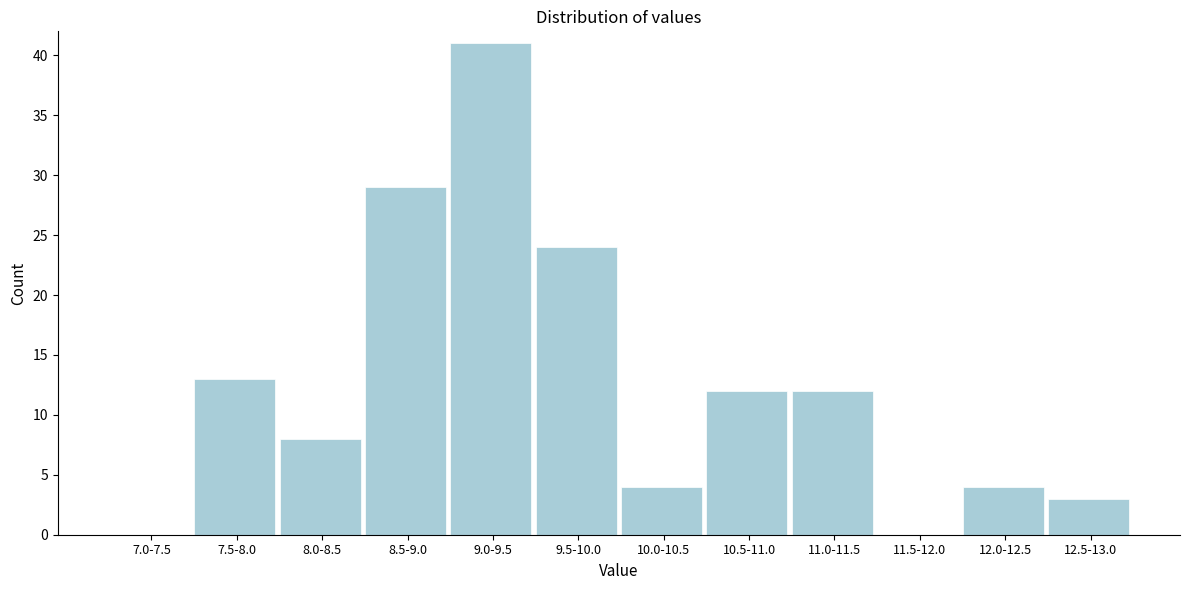

Reading left to right, transcribe all the data shown in this chart.

7.0-7.5=0	7.5-8.0=13	8.0-8.5=8	8.5-9.0=29	9.0-9.5=41	9.5-10.0=24	10.0-10.5=4	10.5-11.0=12	11.0-11.5=12	11.5-12.0=0	12.0-12.5=4	12.5-13.0=3